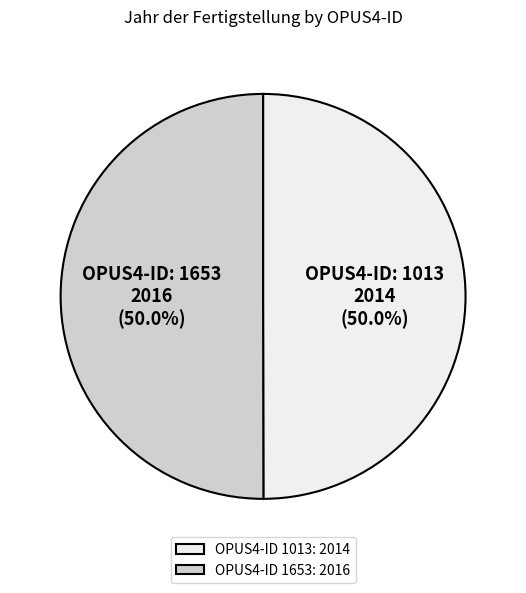

What is the ratio of the value at OPUS4-ID 1013: 2014 to the value at OPUS4-ID 1653: 2016?

1.0